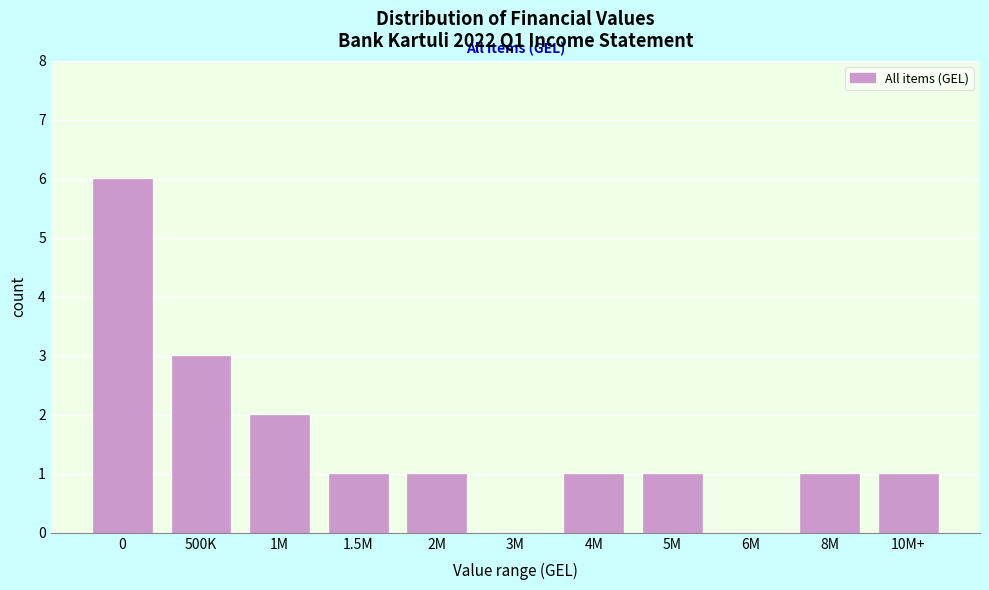

Reading right to left, what are all the values shown in this chart?

10M+=1	8M=1	6M=0	5M=1	4M=1	3M=0	2M=1	1.5M=1	1M=2	500K=3	0=6